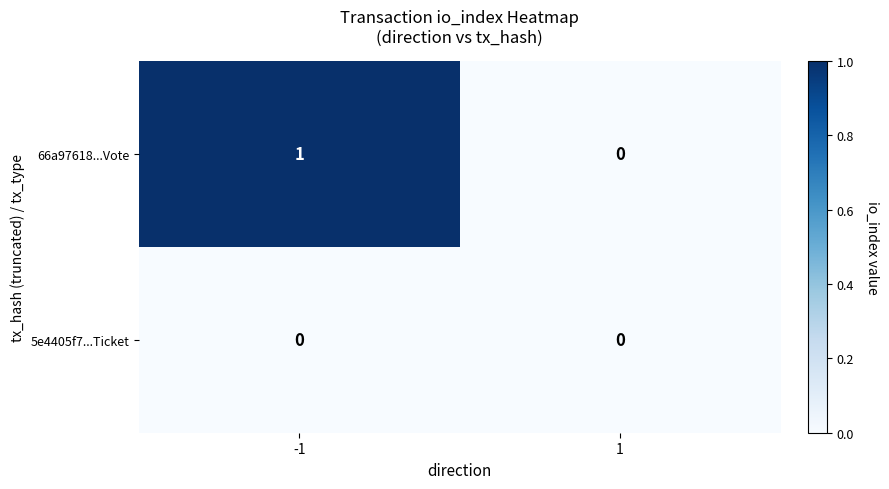

Which series has the largest total across all categories?

66a97618...Vote